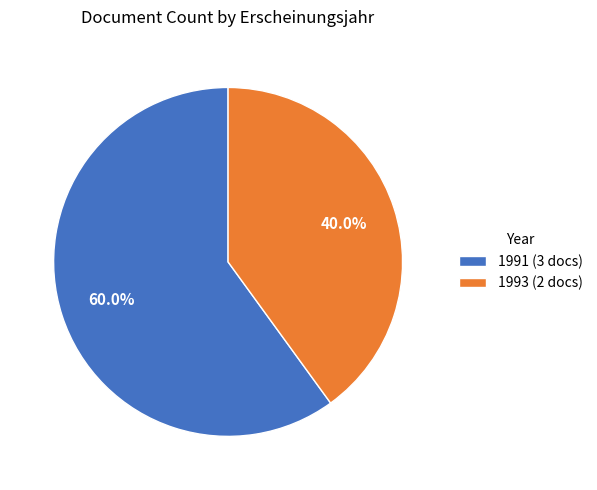

What is the ratio of the value at 1993 (2 docs) to the value at 1991 (3 docs)?

0.7